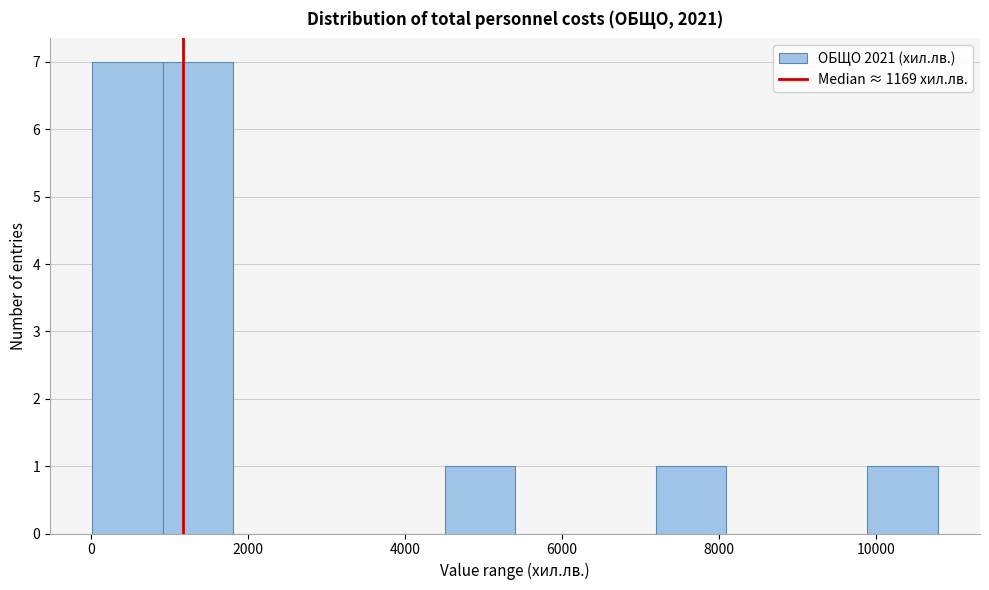

Reading left to right, transcribe this chart: for each bar, give the range it covers on the x-axis and its height. Neither the bar edges nor the heights are printed on the chart, so give them approximately, as read against the axes.

0 to 1000: 7
1000 to 1800: 7
1800 to 2800: 0
2800 to 3600: 0
3600 to 4600: 0
4600 to 5400: 1
5400 to 6200: 0
6200 to 7200: 0
7200 to 8000: 1
8000 to 9000: 0
9000 to 9800: 0
9800 to 10800: 1